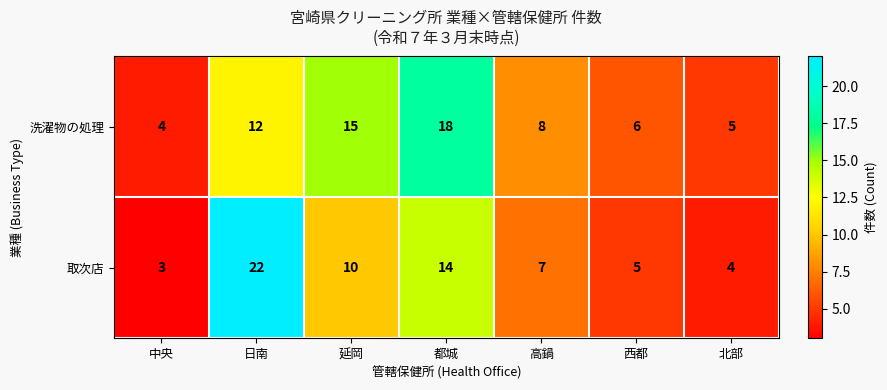

What is the average value of the 洗濯物の処理 series?

10